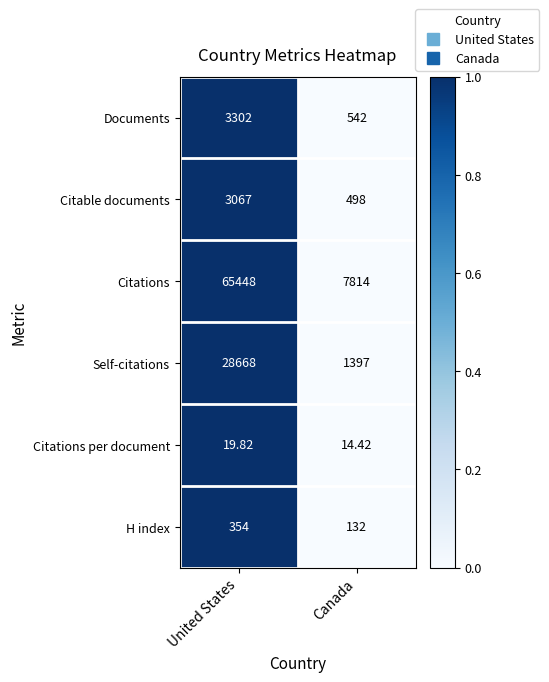

Rank the series at United States from lowest to highest value.

Citations per document, H index, Citable documents, Documents, Self-citations, Citations